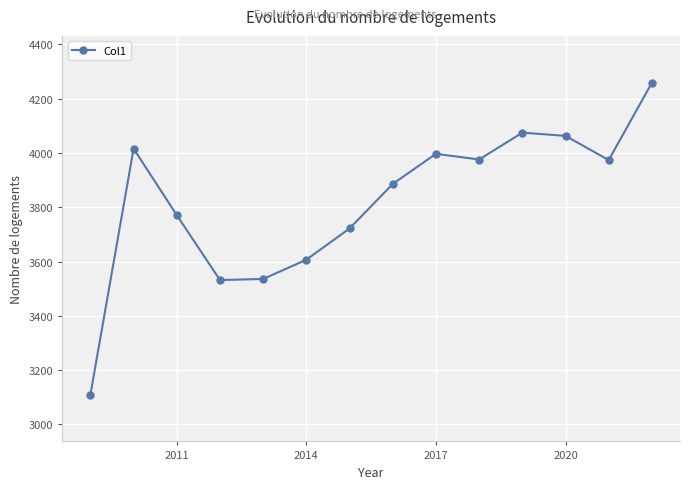

What is the value of the 8th point from the left?

3886